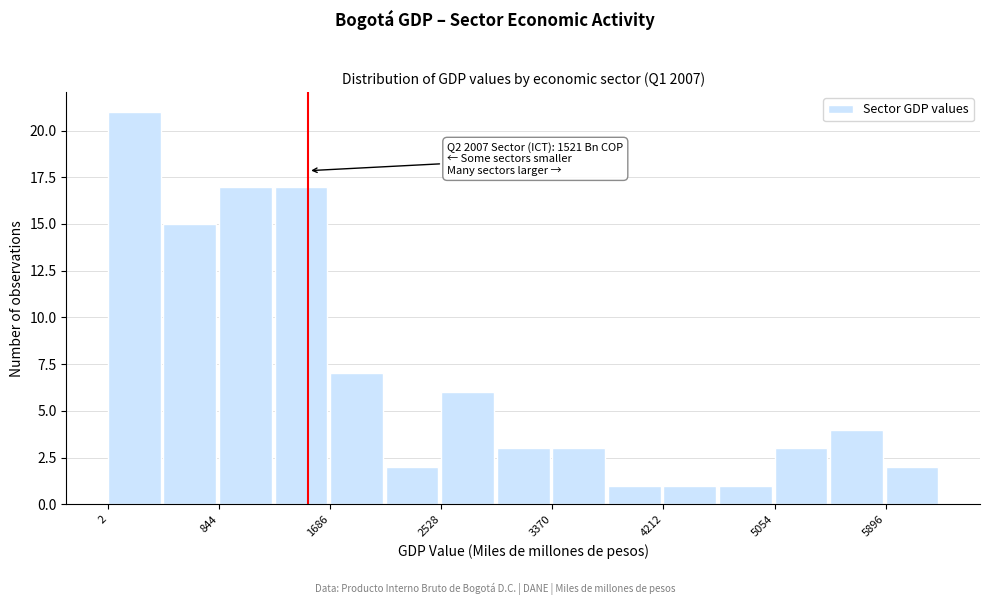

Which range on the x-axis has the tallest bar?

0 to 400